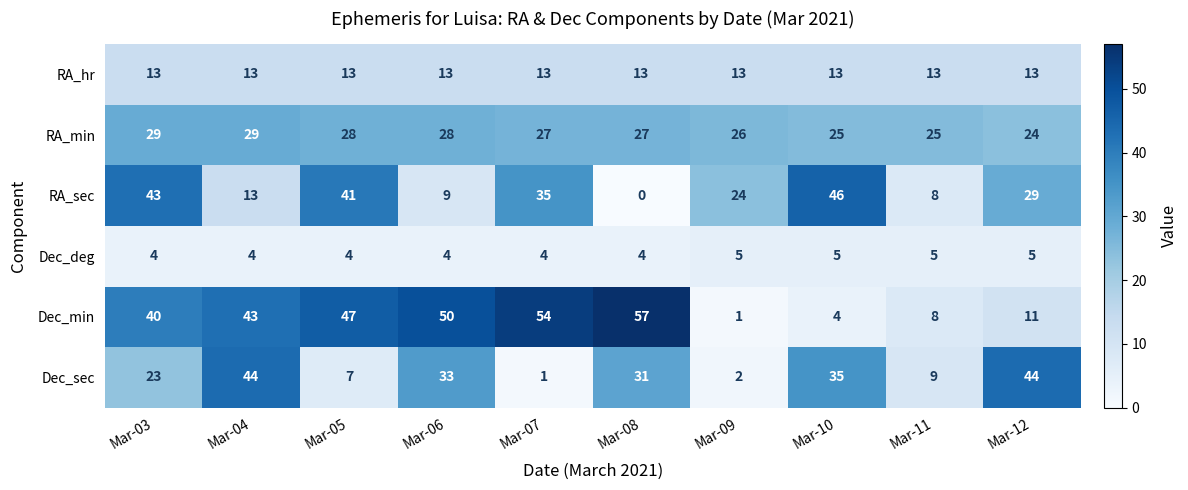

Rank the series by their maximum value, from lowest to highest.

Dec_deg, RA_hr, RA_min, Dec_sec, RA_sec, Dec_min